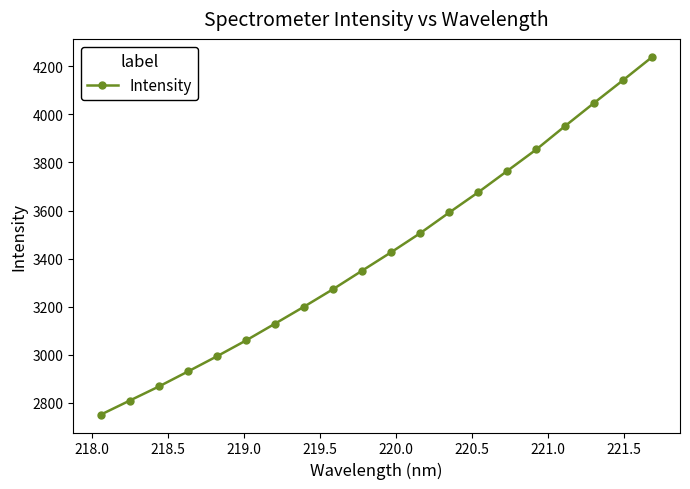

Does the chart display data point markers on the line(s)?

Yes